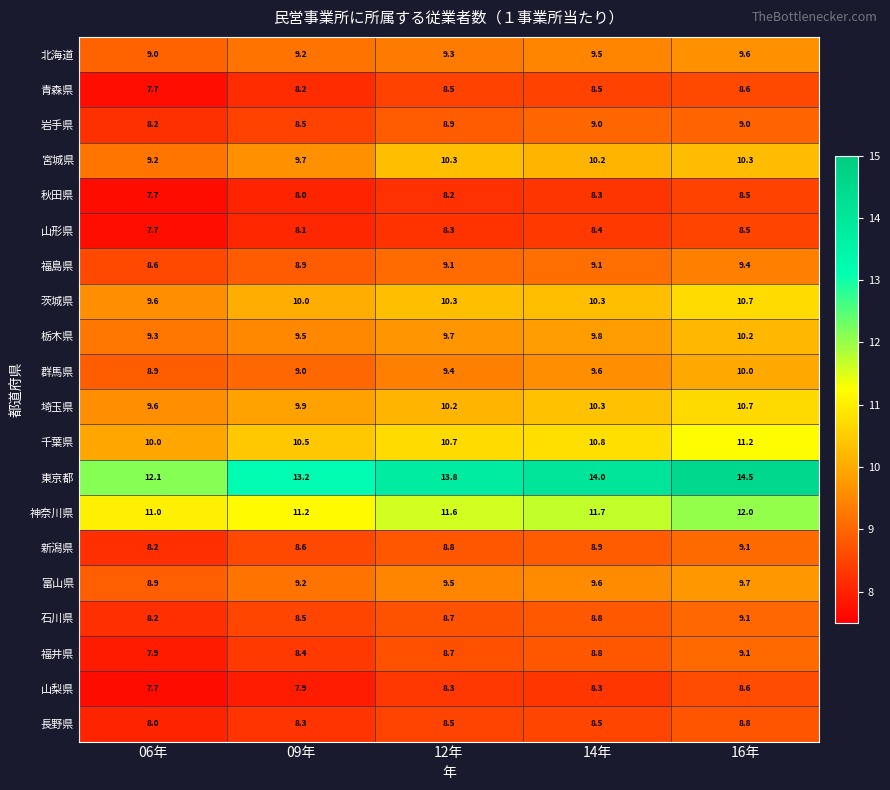

What is the sum of the 千葉県 values at 06年 and 12年?

20.7